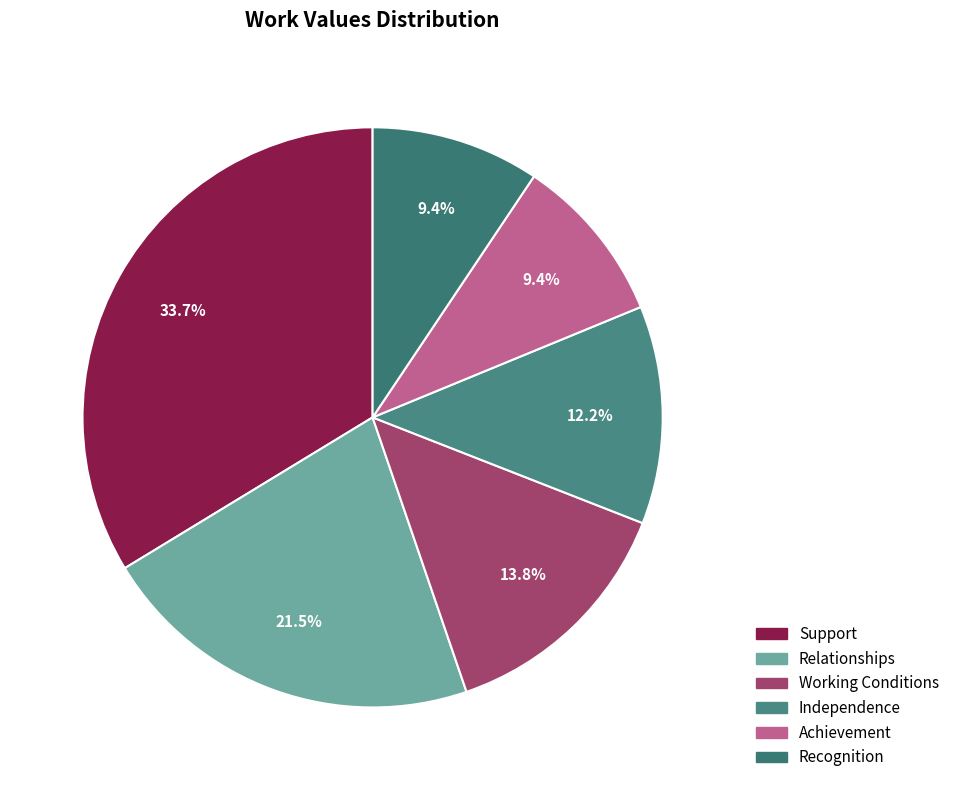

Does Independence account for over 50% of the chart?

No